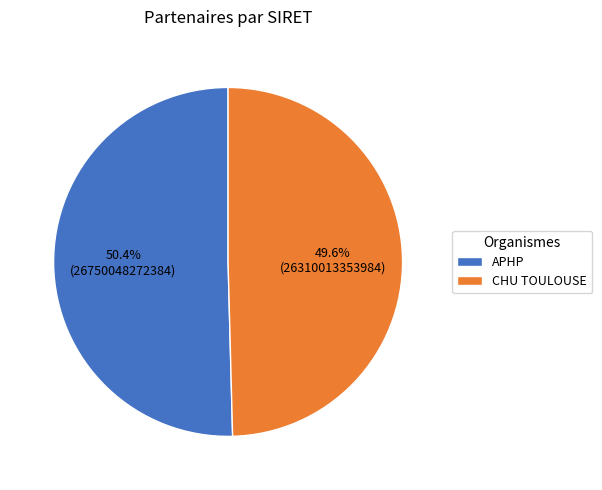

How many slices are in this pie chart?

2